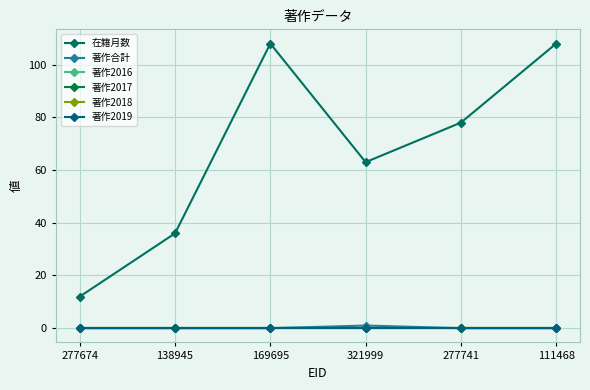

What is the spread (max minus min) of values at 169695?

108